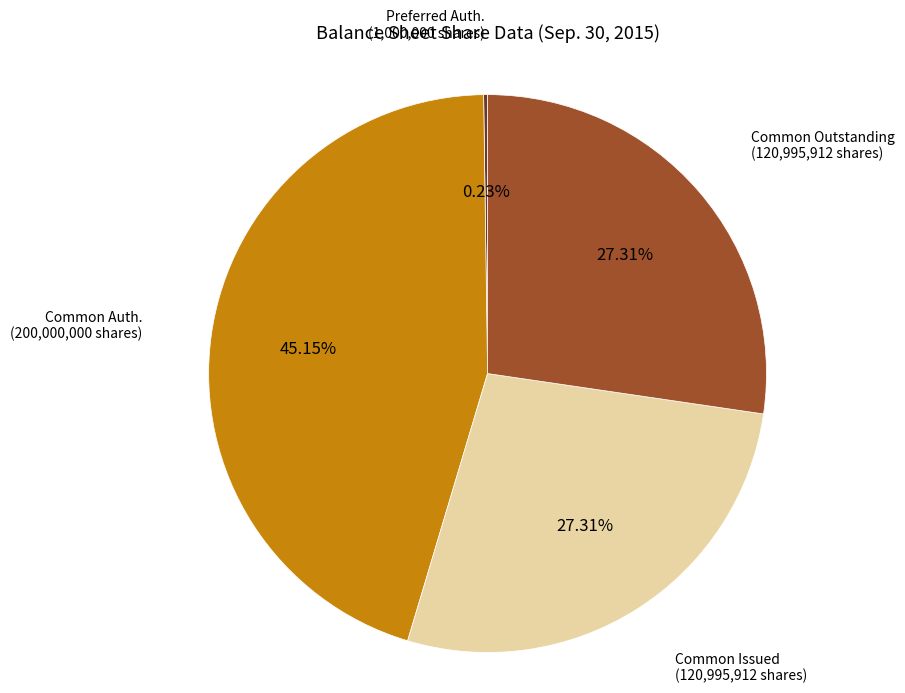

Does any single category account for the majority?

No